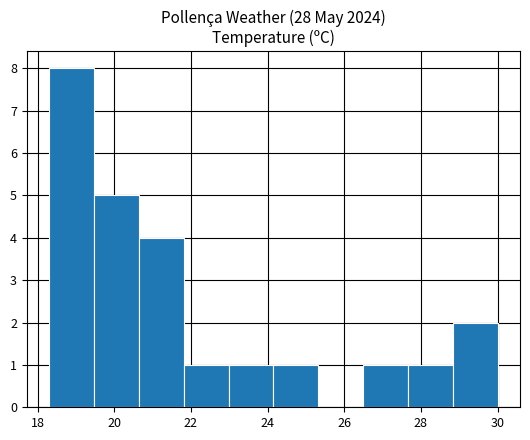

Reading left to right, list every bar in this chart as the range it spans on the x-axis followed by its height. Neither the bar edges nor the heights are printed on the chart, so give them approximately, as read against the axes.

18.4 to 19.4: 8
19.4 to 20.6: 5
20.6 to 21.8: 4
21.8 to 23.0: 1
23.0 to 24.2: 1
24.2 to 25.4: 1
25.4 to 26.4: 0
26.4 to 27.6: 1
27.6 to 28.8: 1
28.8 to 30.0: 2